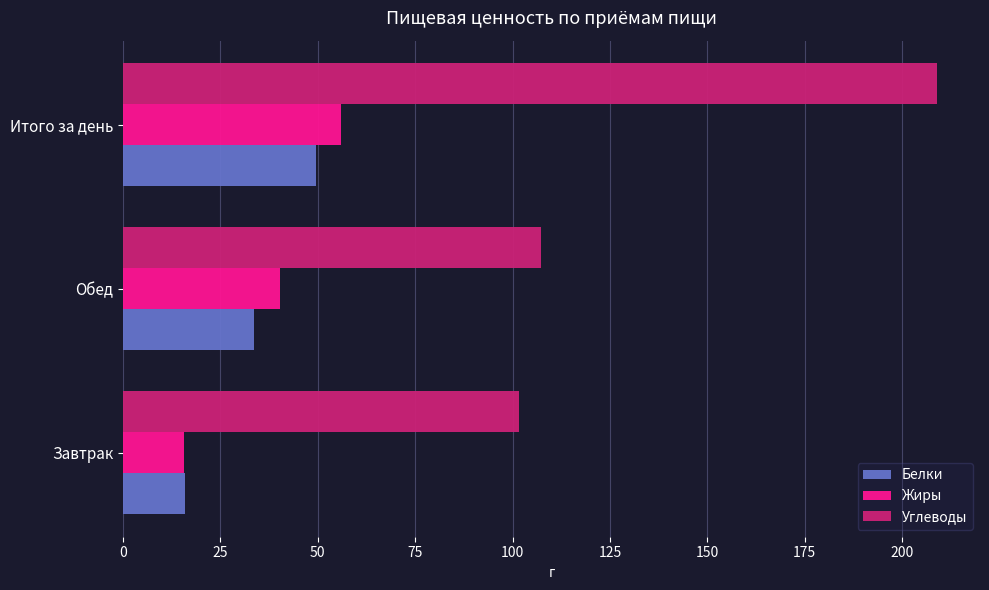

The value of Углеводы at Завтрак is 101.6. True or false?

True